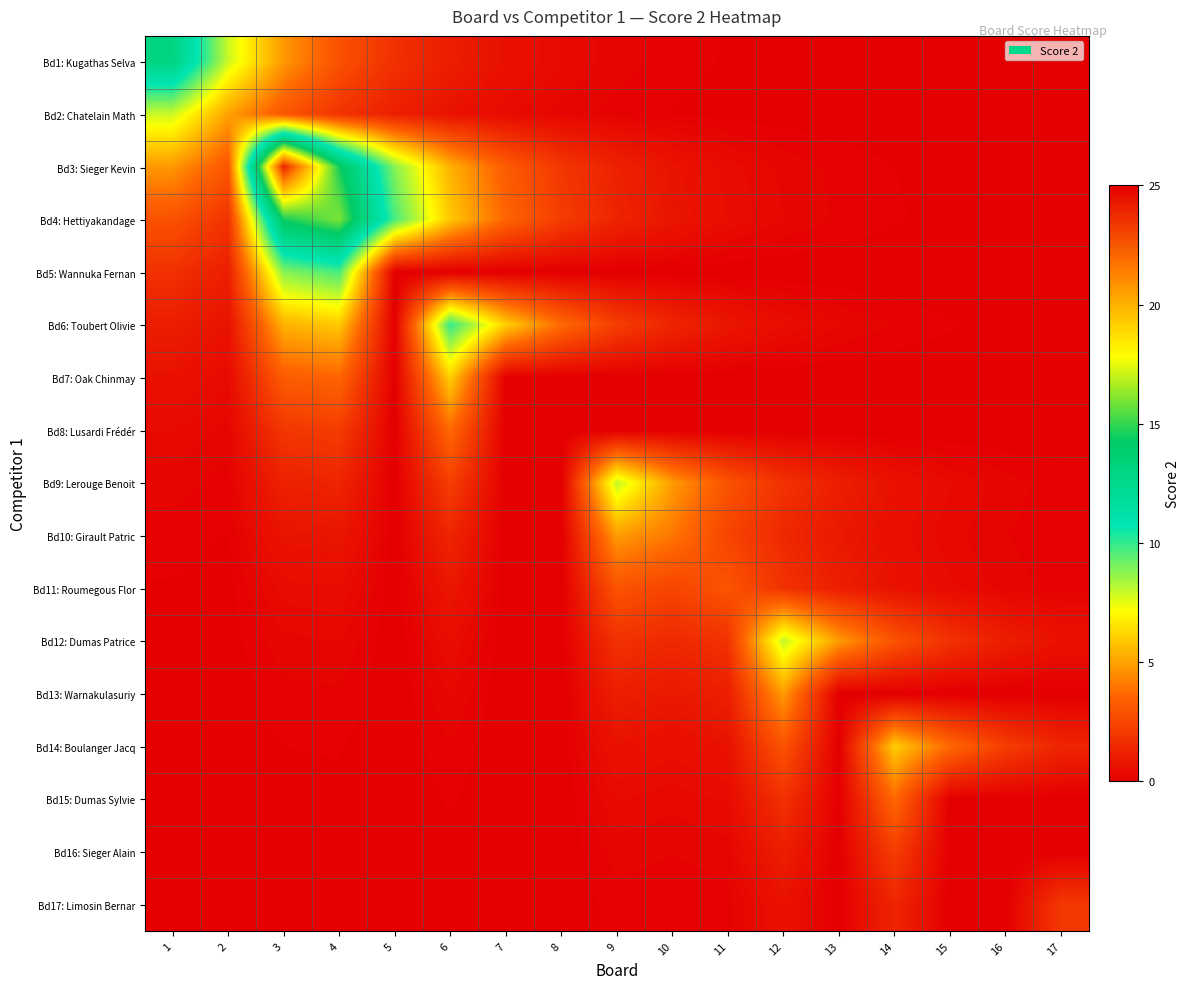

Reading left to right, what are all the values shown in this chart?

Bd1: Kugathas Selva: 1=13.0	2=7.9	3=4.8	4=2.9	5=1.8	6=1.1	7=0.6	8=0.4	9=0.2	10=0.1	11=0.1	12=0.1	13=0.0	14=0.0	15=0.0	16=0.0	17=0.0
Bd2: Chatelain Math: 1=7.9	2=5.0	3=3.0	4=1.8	5=1.1	6=0.7	7=0.4	8=0.2	9=0.2	10=0.1	11=0.1	12=0.0	13=0.0	14=0.0	15=0.0	16=0.0	17=0.0
Bd3: Sieger Kevin: 1=4.8	2=3.0	3=24.0	4=14.6	5=8.8	6=5.4	7=3.2	8=2.0	9=1.2	10=0.7	11=0.4	12=0.3	13=0.2	14=0.1	15=0.1	16=0.0	17=0.0
Bd4: Hettiyakandage: 1=2.9	2=1.8	3=14.6	4=16.0	5=9.7	6=5.9	7=3.6	8=2.2	9=1.3	10=0.8	11=0.5	12=0.3	13=0.2	14=0.1	15=0.1	16=0.0	17=0.0
Bd5: Wannuka Fernan: 1=1.8	2=1.1	3=8.8	4=9.7	5=0.0	6=0.0	7=0.0	8=0.0	9=0.0	10=0.0	11=0.0	12=0.0	13=0.0	14=0.0	15=0.0	16=0.0	17=0.0
Bd6: Toubert Olivie: 1=1.1	2=0.7	3=5.4	4=5.9	5=0.0	6=10.0	7=6.1	8=3.7	9=2.2	10=1.4	11=0.8	12=0.5	13=0.3	14=0.2	15=0.1	16=0.1	17=0.0
Bd7: Oak Chinmay: 1=0.6	2=0.4	3=3.2	4=3.6	5=0.0	6=6.1	7=0.0	8=0.0	9=0.0	10=0.0	11=0.0	12=0.0	13=0.0	14=0.0	15=0.0	16=0.0	17=0.0
Bd8: Lusardi Frédér: 1=0.4	2=0.2	3=2.0	4=2.2	5=0.0	6=3.7	7=0.0	8=0.0	9=0.0	10=0.0	11=0.0	12=0.0	13=0.0	14=0.0	15=0.0	16=0.0	17=0.0
Bd9: Lerouge Benoit: 1=0.2	2=0.2	3=1.2	4=1.3	5=0.0	6=2.2	7=0.0	8=0.0	9=8.0	10=4.9	11=2.9	12=1.8	13=1.1	14=0.7	15=0.4	16=0.2	17=0.1
Bd10: Girault Patric: 1=0.1	2=0.1	3=0.7	4=0.8	5=0.0	6=1.4	7=0.0	8=0.0	9=4.9	10=4.0	11=2.4	12=1.5	13=0.9	14=0.5	15=0.3	16=0.2	17=0.1
Bd11: Roumegous Flor: 1=0.1	2=0.1	3=0.4	4=0.5	5=0.0	6=0.8	7=0.0	8=0.0	9=2.9	10=2.4	11=3.0	12=1.8	13=1.1	14=0.7	15=0.4	16=0.2	17=0.1
Bd12: Dumas Patrice: 1=0.1	2=0.0	3=0.3	4=0.3	5=0.0	6=0.5	7=0.0	8=0.0	9=1.8	10=1.5	11=1.8	12=8.0	13=4.9	14=2.9	15=1.8	16=1.1	17=0.7
Bd13: Warnakulasuriy: 1=0.0	2=0.0	3=0.2	4=0.2	5=0.0	6=0.3	7=0.0	8=0.0	9=1.1	10=0.9	11=1.1	12=4.9	13=0.0	14=0.0	15=0.0	16=0.0	17=0.0
Bd14: Boulanger Jacq: 1=0.0	2=0.0	3=0.1	4=0.1	5=0.0	6=0.2	7=0.0	8=0.0	9=0.7	10=0.5	11=0.7	12=2.9	13=0.0	14=6.0	15=3.6	16=2.2	17=1.3
Bd15: Dumas Sylvie: 1=0.0	2=0.0	3=0.1	4=0.1	5=0.0	6=0.1	7=0.0	8=0.0	9=0.4	10=0.3	11=0.4	12=1.8	13=0.0	14=3.6	15=0.0	16=0.0	17=0.0
Bd16: Sieger Alain: 1=0.0	2=0.0	3=0.0	4=0.0	5=0.0	6=0.1	7=0.0	8=0.0	9=0.2	10=0.2	11=0.2	12=1.1	13=0.0	14=2.2	15=0.0	16=0.0	17=0.0
Bd17: Limosin Bernar: 1=0.0	2=0.0	3=0.0	4=0.0	5=0.0	6=0.0	7=0.0	8=0.0	9=0.1	10=0.1	11=0.1	12=0.7	13=0.0	14=1.3	15=0.0	16=0.0	17=2.0